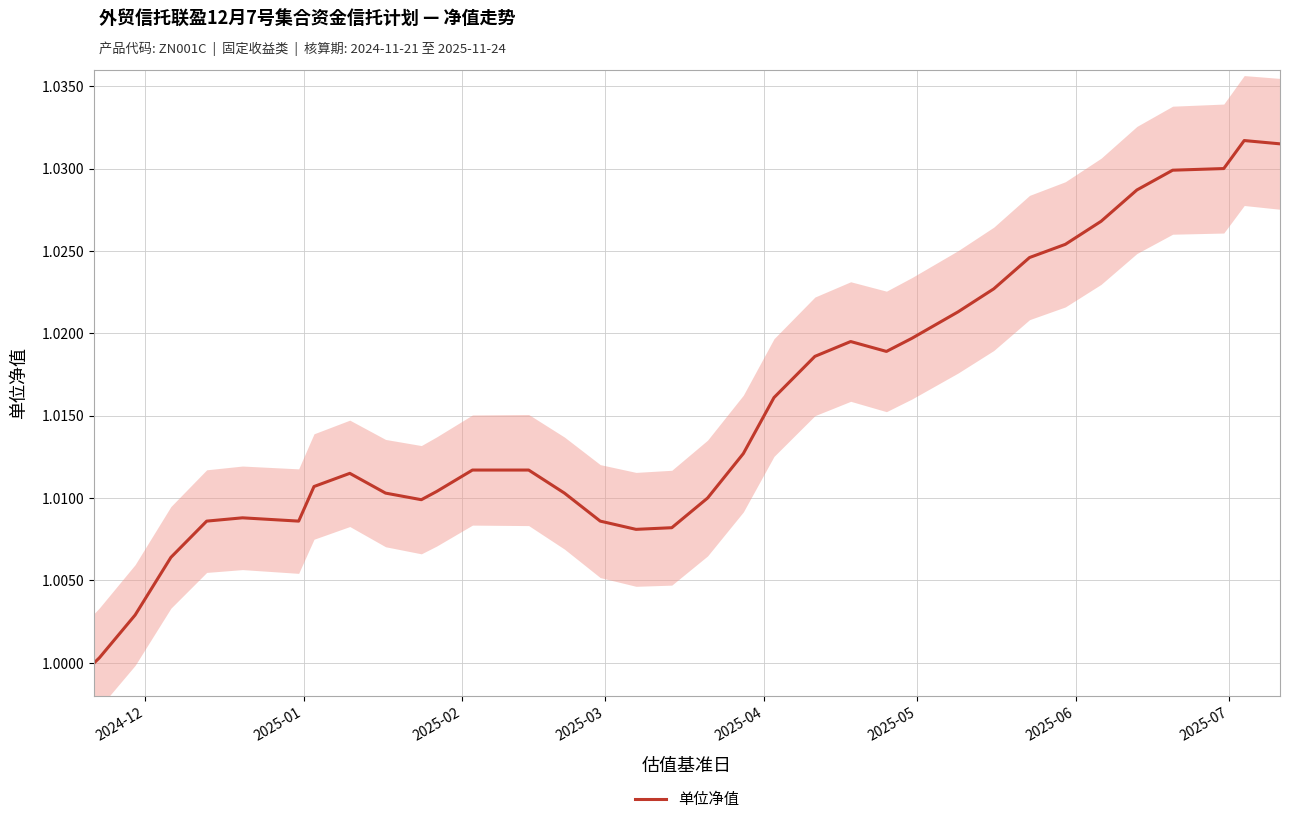

The chart shows a value of 1.5 at 2025-01. True or false?

False